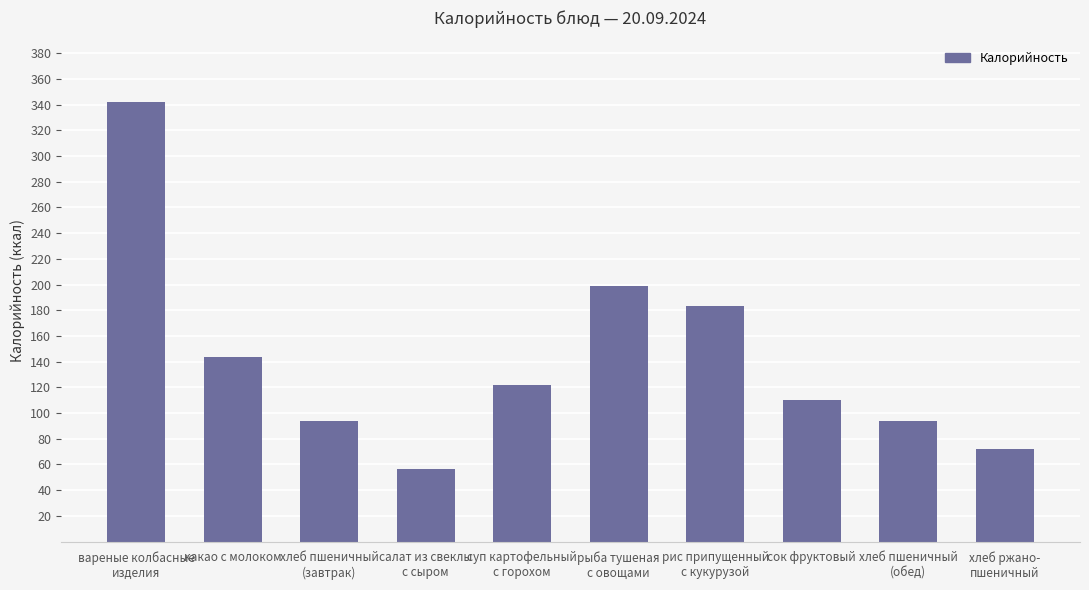

At which label is the value closest to 199?

рыба тушеная
с овощами